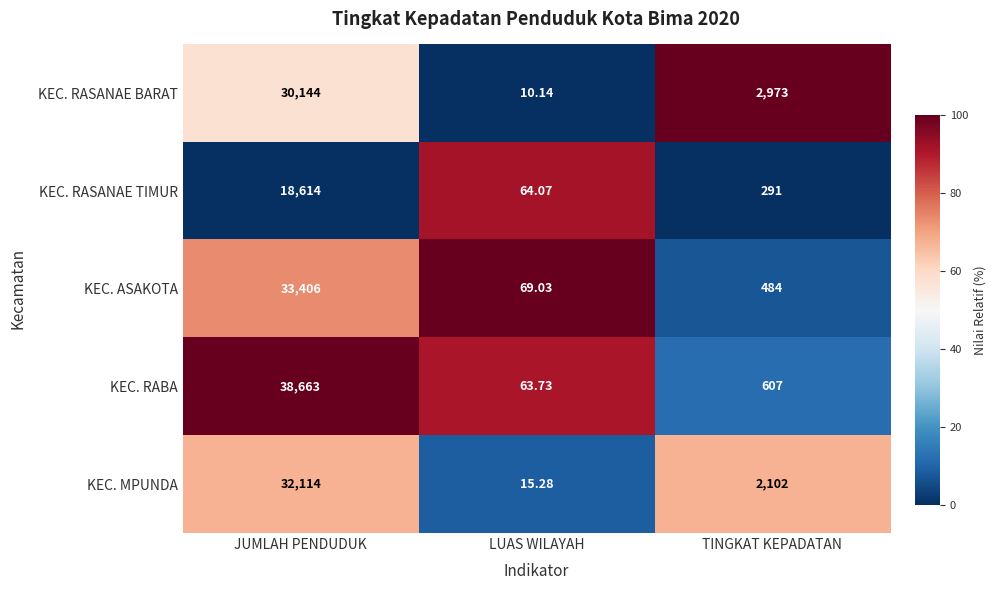

List the series in order of their peak value, highest first.

KEC. RABA, KEC. ASAKOTA, KEC. MPUNDA, KEC. RASANAE BARAT, KEC. RASANAE TIMUR